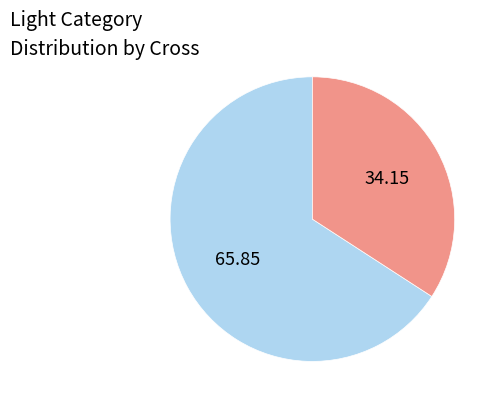

Does any single category account for the majority?

Yes